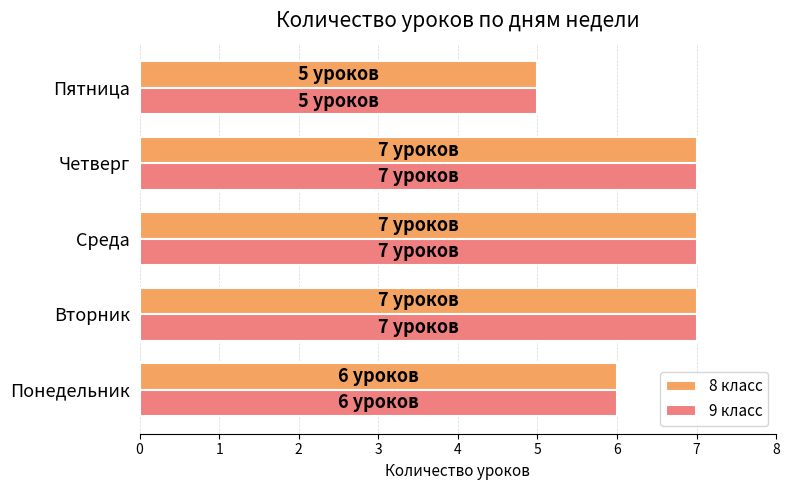

What is the minimum value for 8 класс?

5